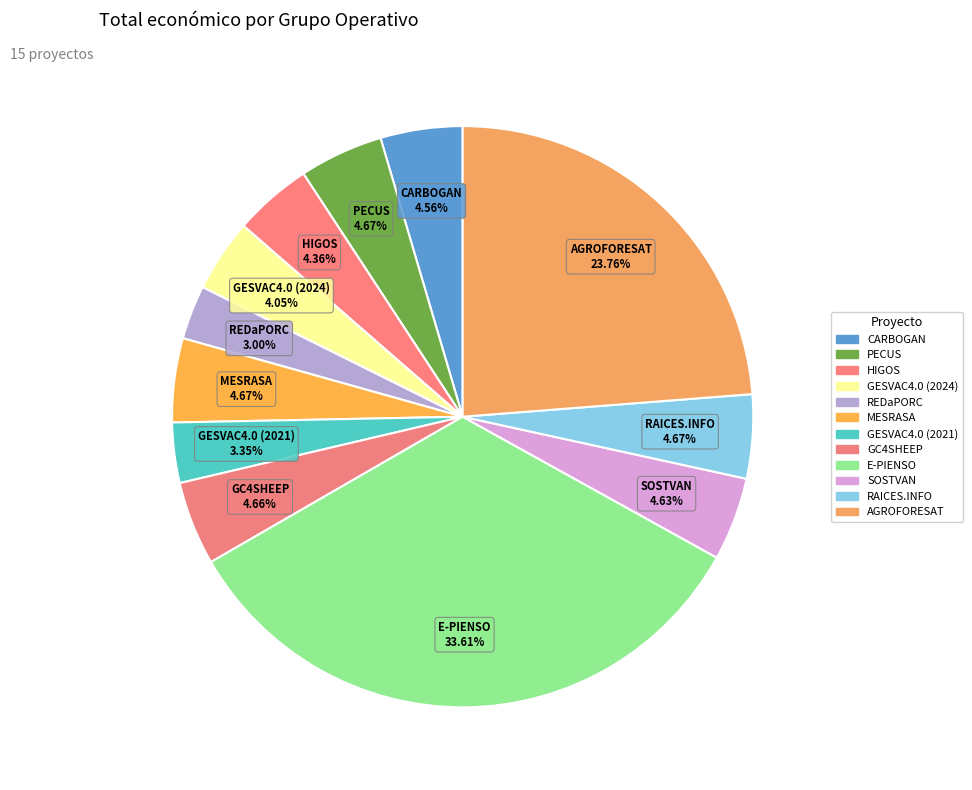

How many slices are in this pie chart?

12